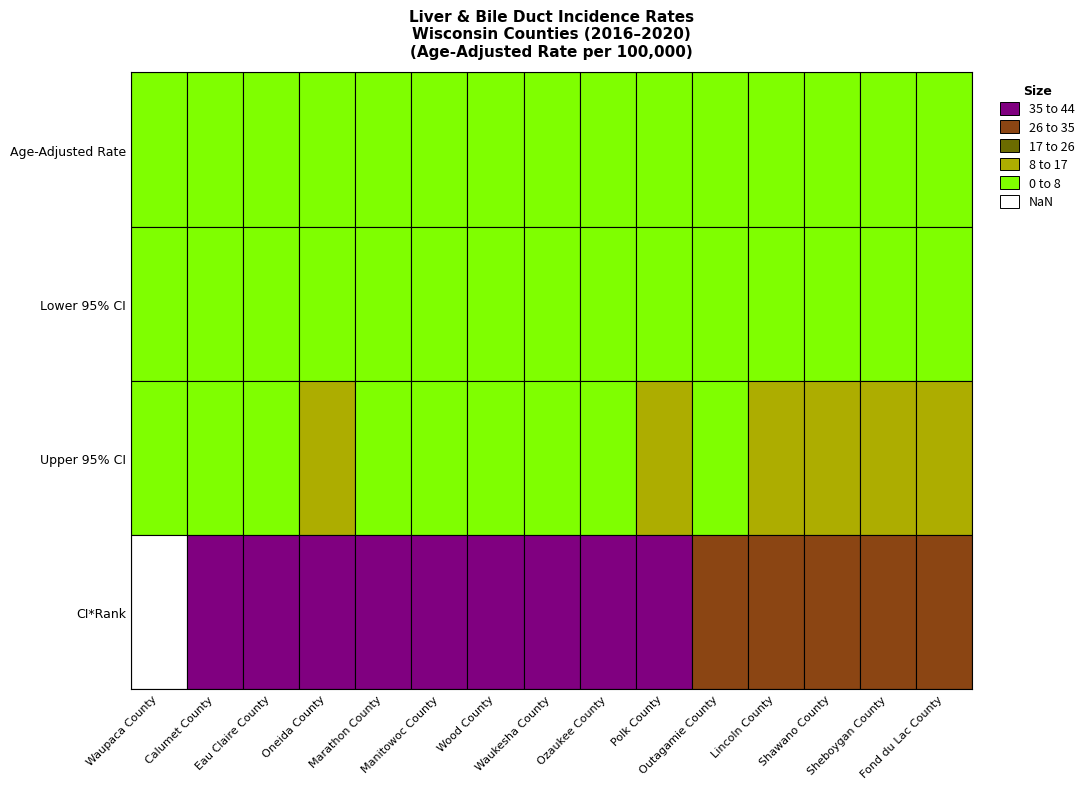

At 6, list the series in order from smallest to largest.

Lower 95% CI, Age-Adjusted Rate, Upper 95% CI, CI*Rank